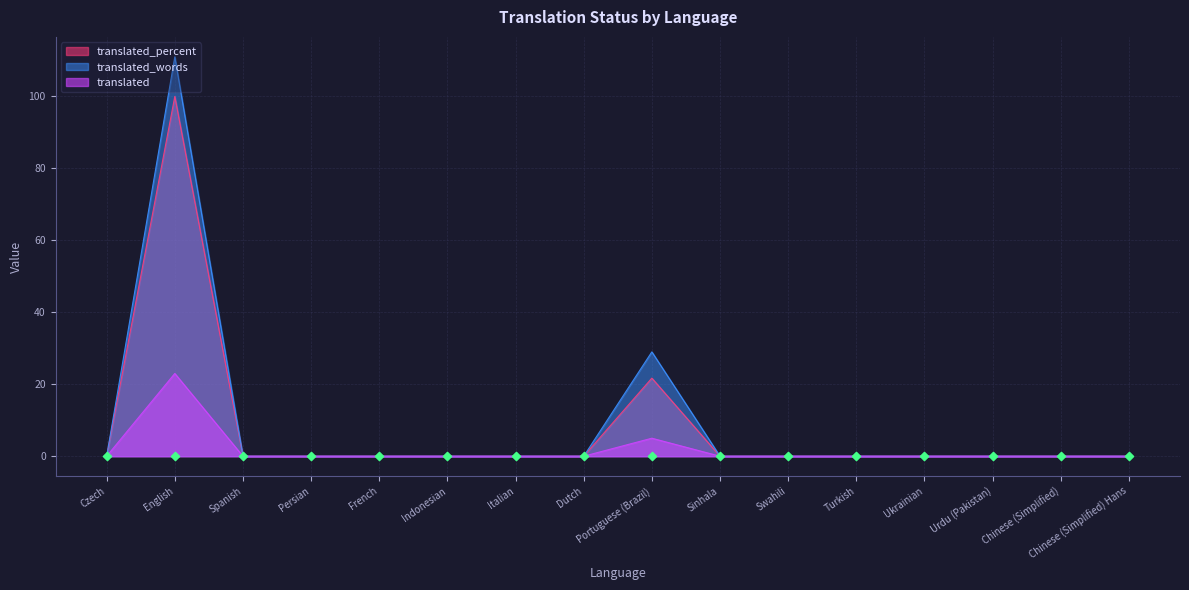

At how many categories does at least one series exceed 104?

1